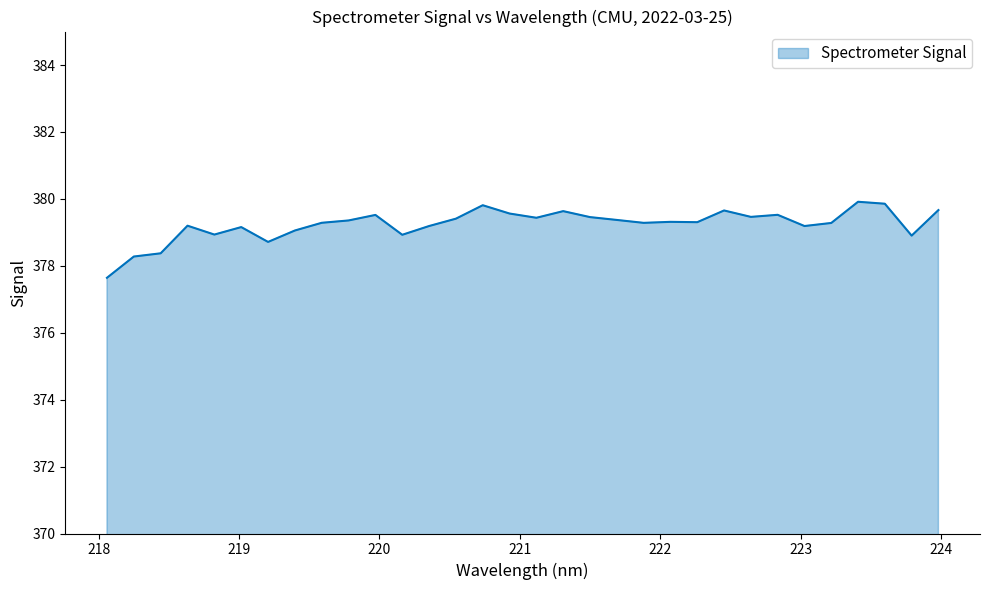

What is the difference between the maximum and minimum values?

2.3